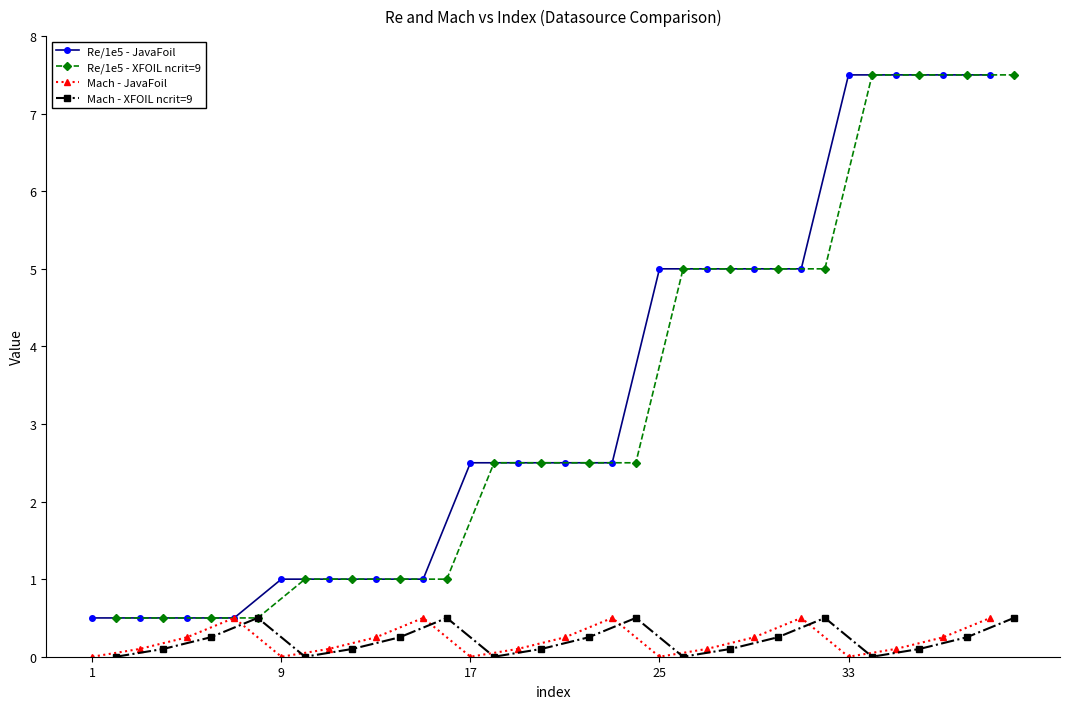

What are all the series names shown in the legend?

Re/1e5 - JavaFoil, Re/1e5 - XFOIL ncrit=9, Mach - JavaFoil, Mach - XFOIL ncrit=9